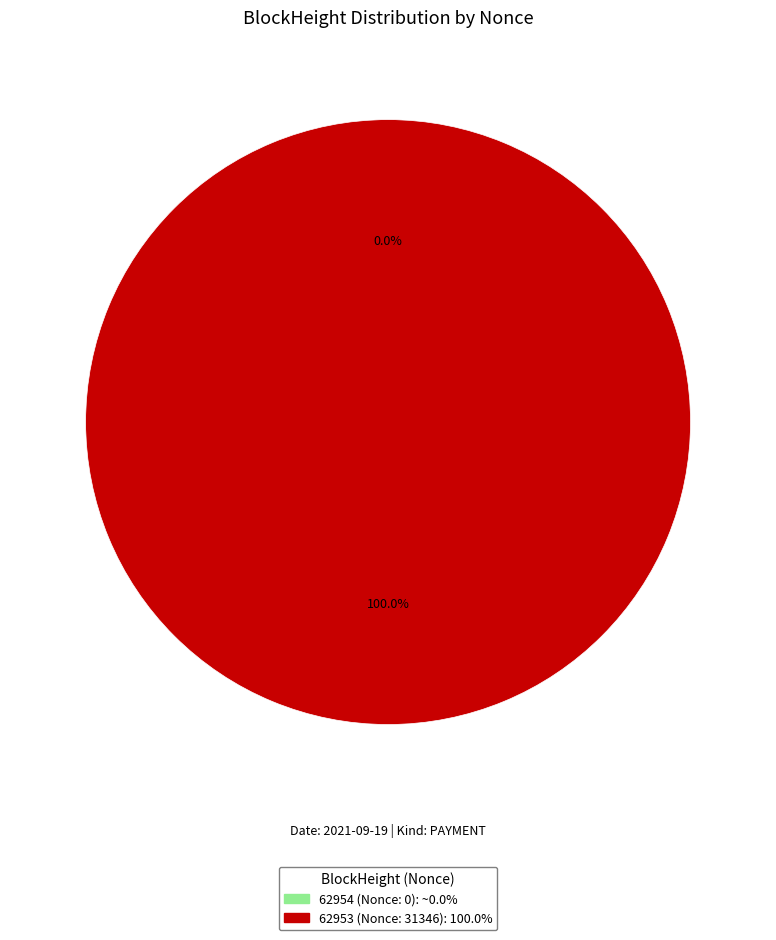

Which category accounts for the majority?

62953